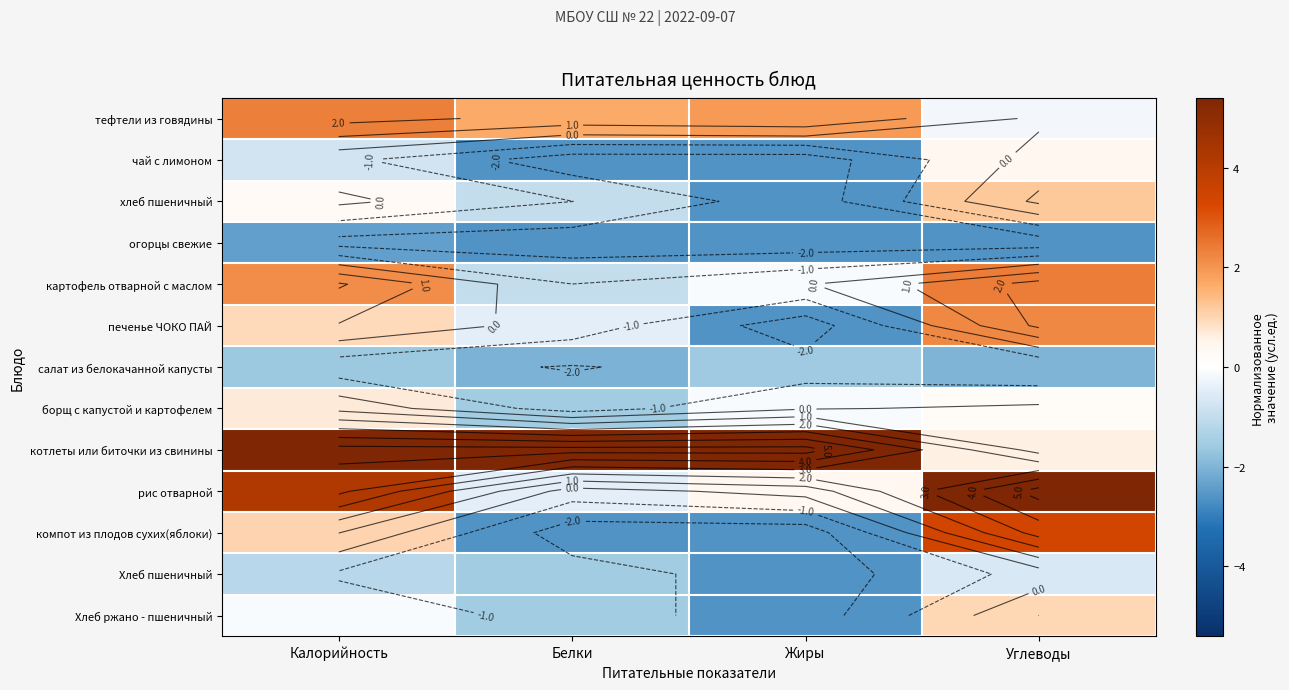

Which has a higher value, Калорийность or Белки?

Калорийность